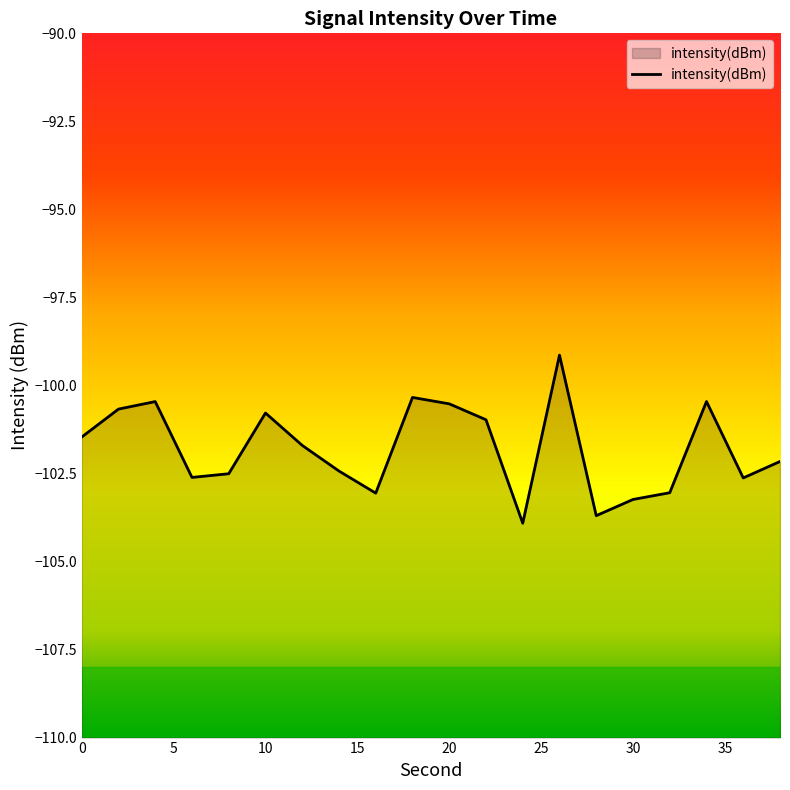

How many points are lower than both their immediate neighbors (excluding endpoints)?

5